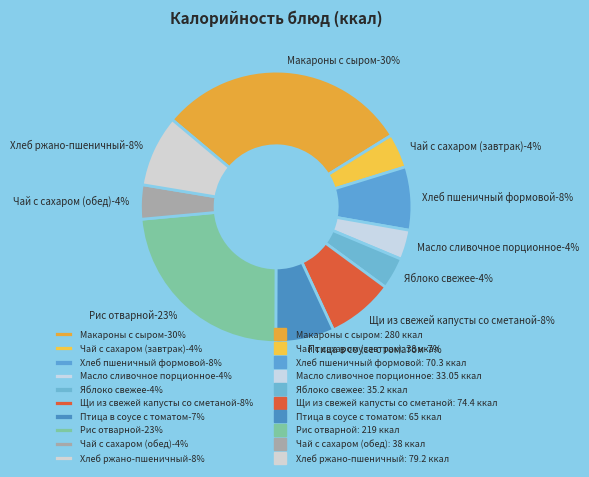

How many segments does this pie chart have?

10